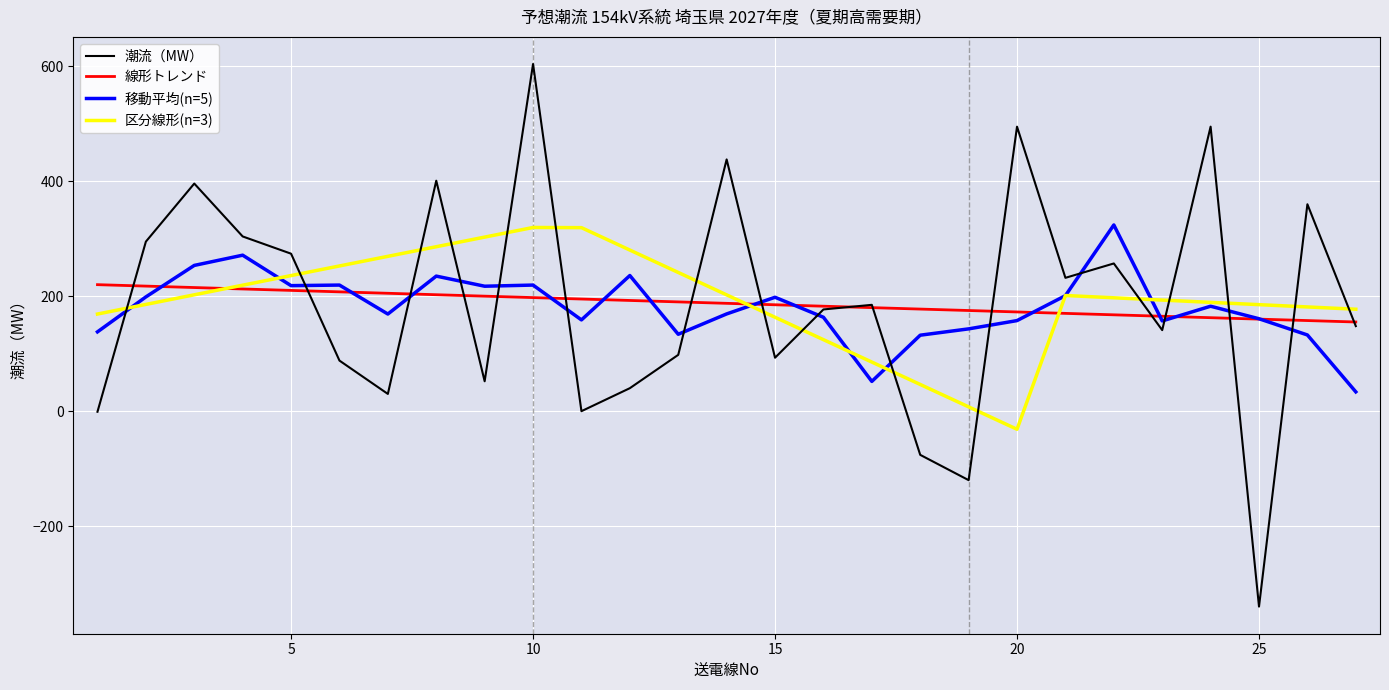

What is the highest value of the 潮流（MW） series?

604.0